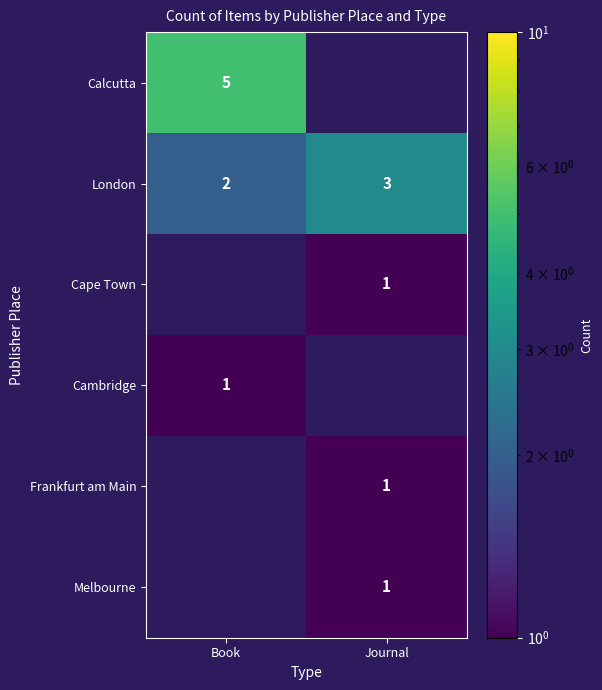

What is the maximum value for London?

3